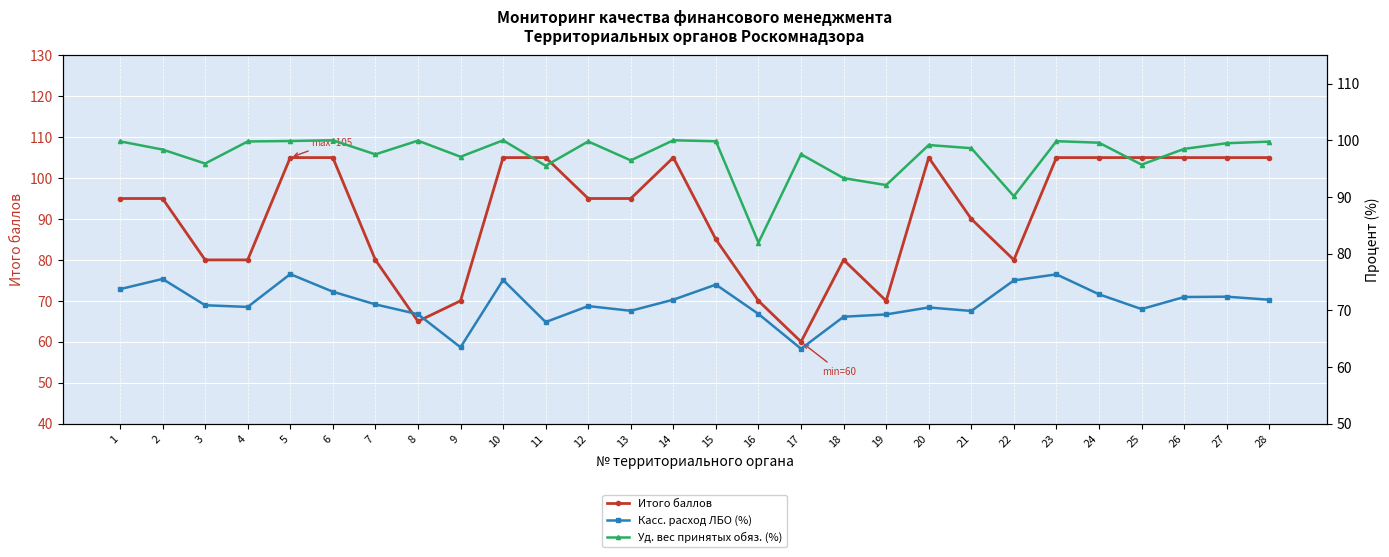

The Уд. вес принятых обяз. (%) series shows 99.8 at 12. True or false?

True